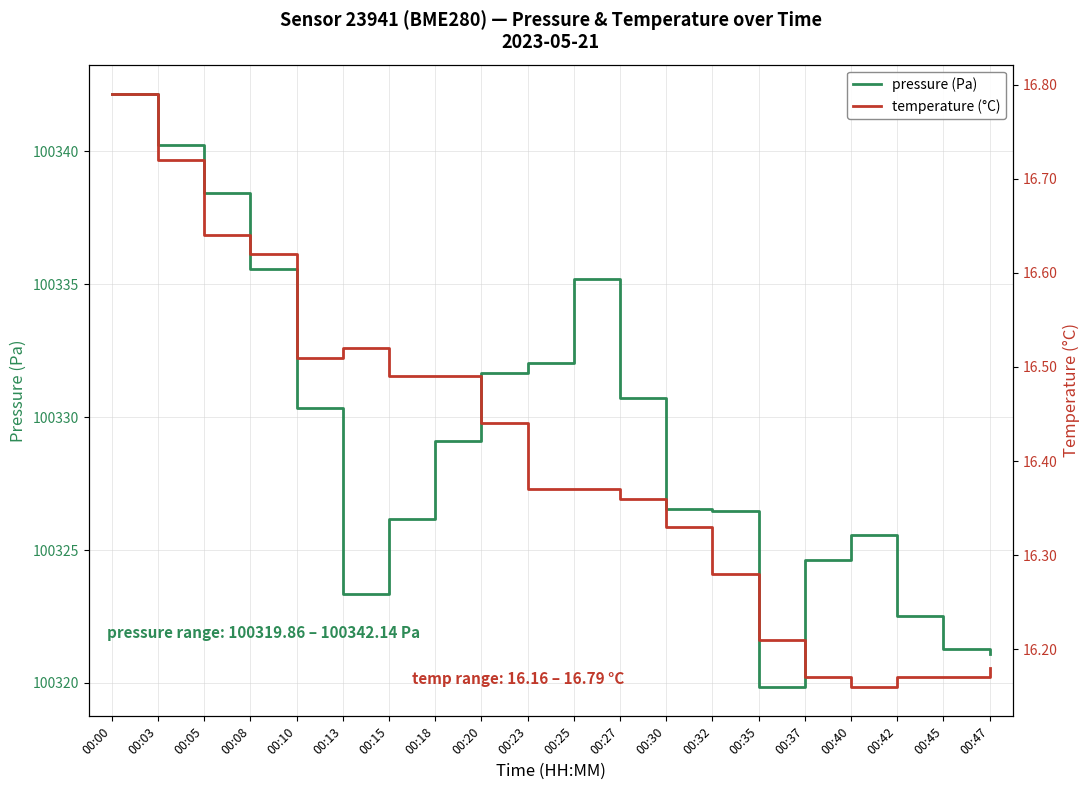

Rank the series by their average value, from highest to lowest.

pressure (Pa), temperature (°C)